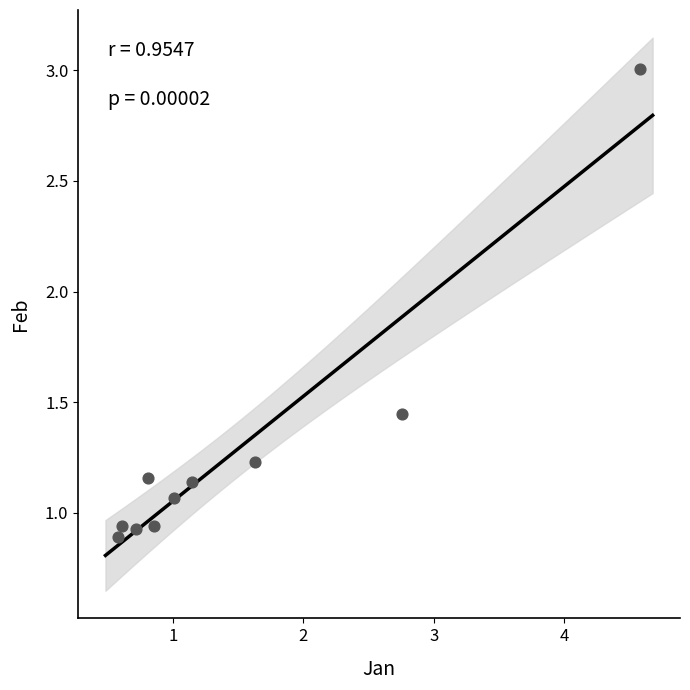

What is the average Y value?

1.3